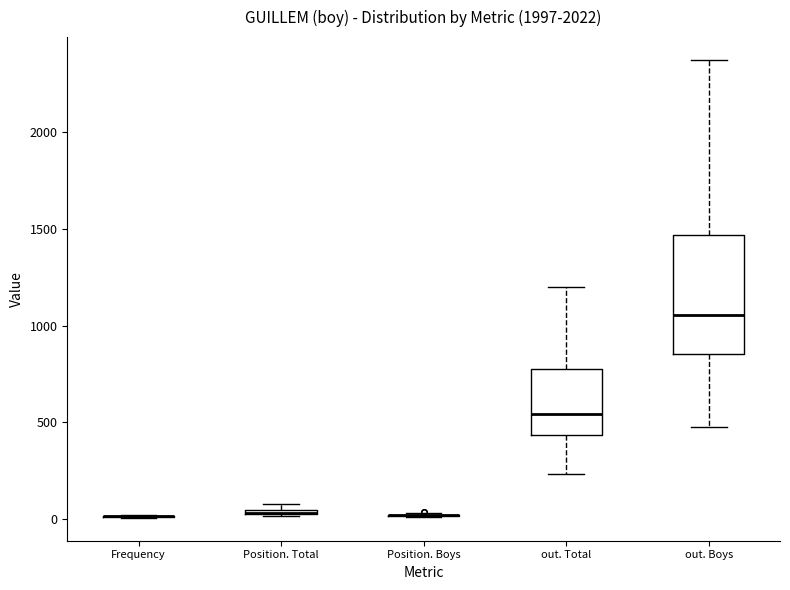

Comparing the boxes themselves (not the whiskers), which one is the tallest?

out. Boys